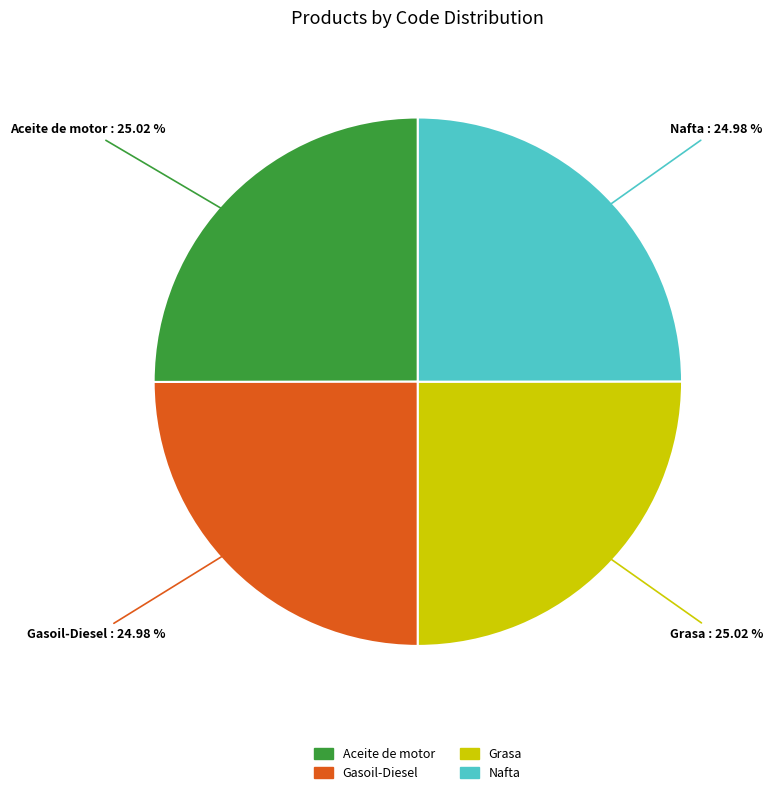

How many segments does this pie chart have?

4